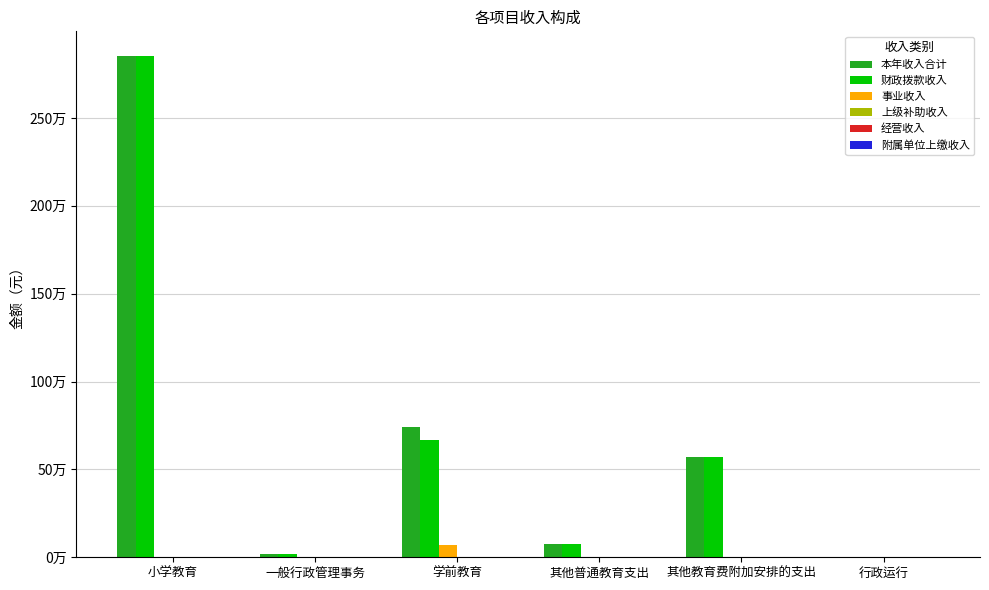

Reading left to right, transcribe all the data shown in this chart.

本年收入合计: 小学教育=2850318.9	一般行政管理事务=20000.0	学前教育=739477.0	其他普通教育支出=77653.5	其他教育费附加安排的支出=567961.0	行政运行=3000.0
财政拨款收入: 小学教育=2850318.9	一般行政管理事务=20000.0	学前教育=668215.0	其他普通教育支出=77653.5	其他教育费附加安排的支出=567961.0	行政运行=3000.0
事业收入: 小学教育=0.0	一般行政管理事务=0.0	学前教育=71262.0	其他普通教育支出=0.0	其他教育费附加安排的支出=0.0	行政运行=0.0
上级补助收入: 小学教育=0.0	一般行政管理事务=0.0	学前教育=0.0	其他普通教育支出=0.0	其他教育费附加安排的支出=0.0	行政运行=0.0
经营收入: 小学教育=0.0	一般行政管理事务=0.0	学前教育=0.0	其他普通教育支出=0.0	其他教育费附加安排的支出=0.0	行政运行=0.0
附属单位上缴收入: 小学教育=0.0	一般行政管理事务=0.0	学前教育=0.0	其他普通教育支出=0.0	其他教育费附加安排的支出=0.0	行政运行=0.0